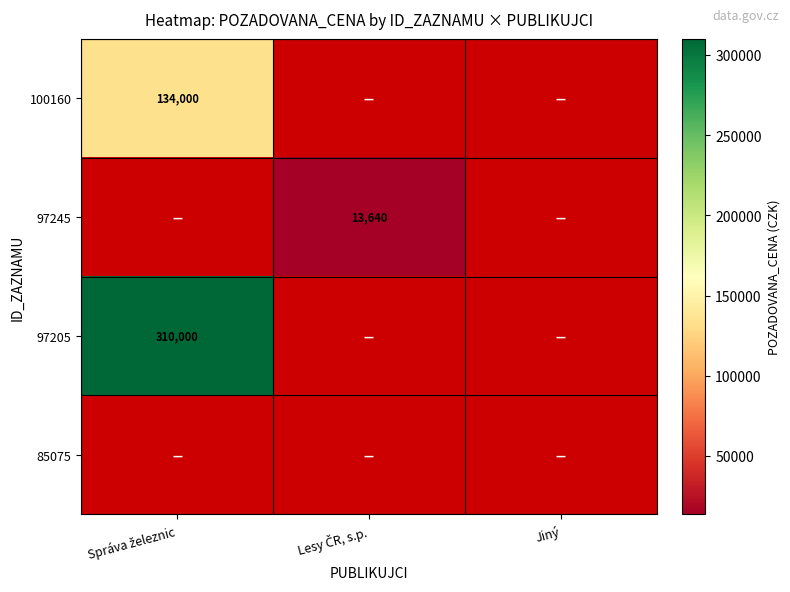

At which label is 97205 closest to 310000?

Správa železnic